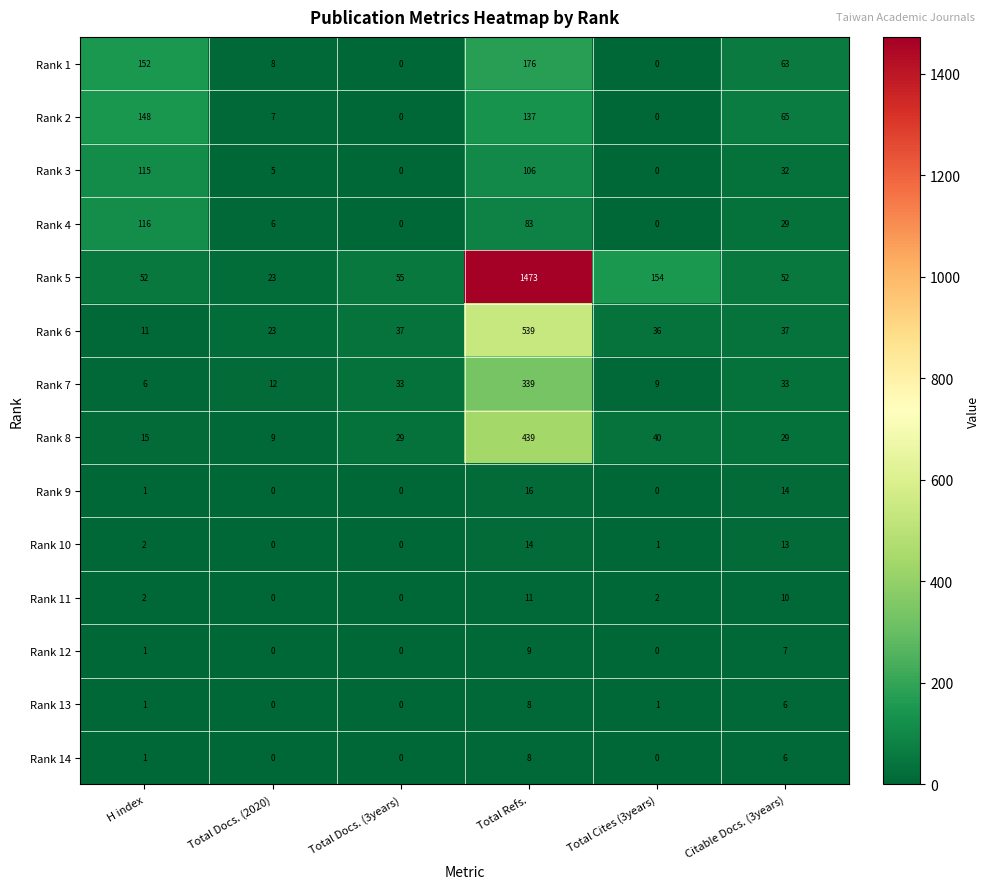

Which series has the largest total across all categories?

Rank 5